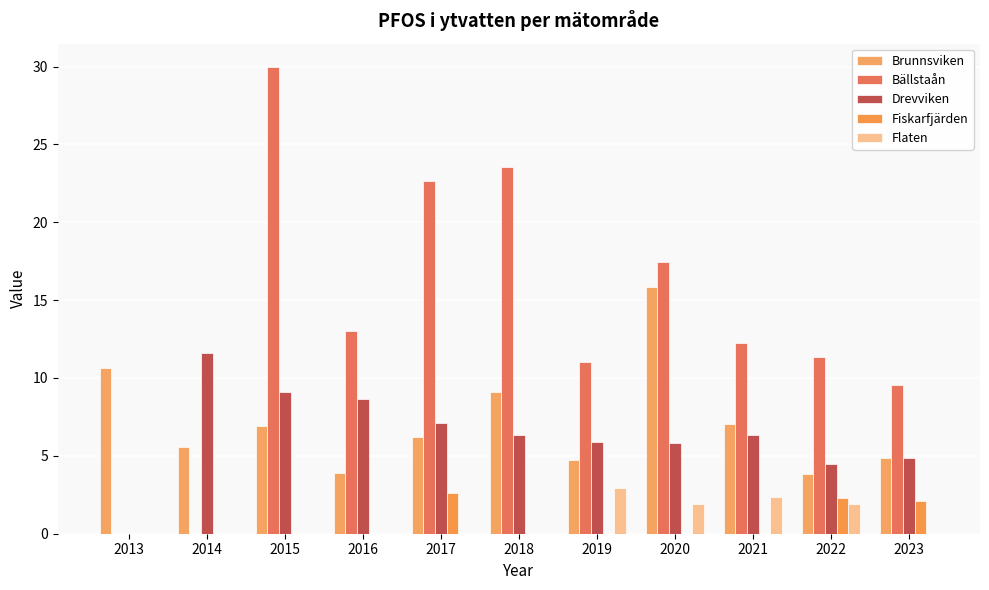

At which label is Bällstaån closest to 14?

2016